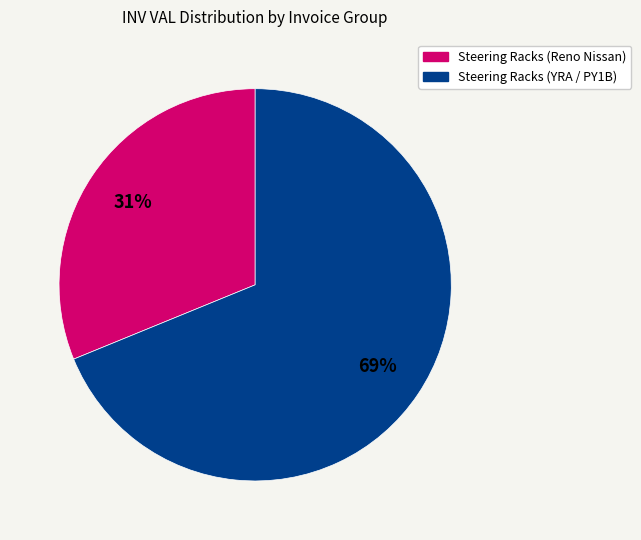

How many segments does this pie chart have?

2